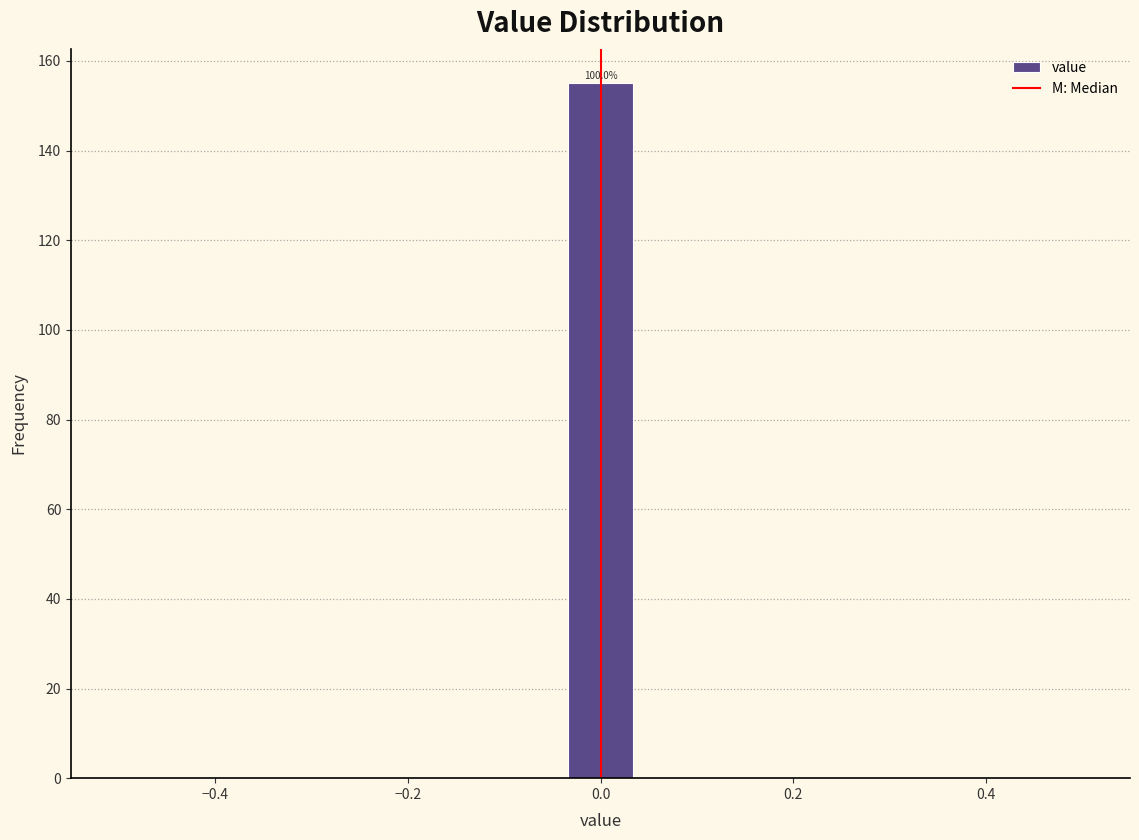

Around what value on the x-axis is the tallest bar? Give the approximate position of its centre, as read against the axis.

0.00